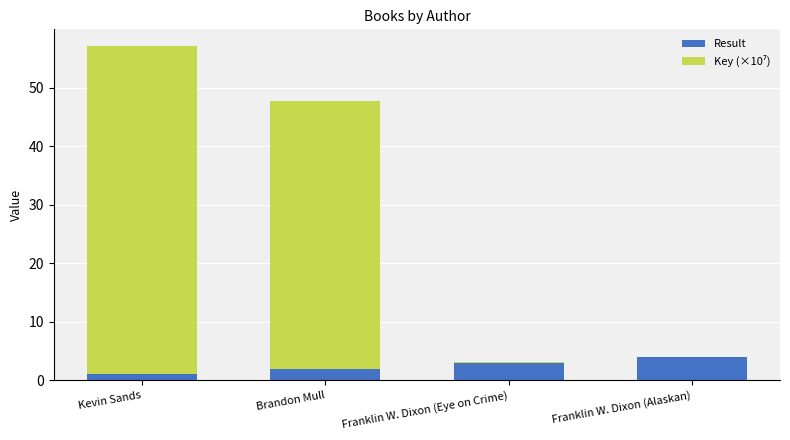

True or false: Result has a value of 3.0 at Franklin W. Dixon (Eye on Crime).

True